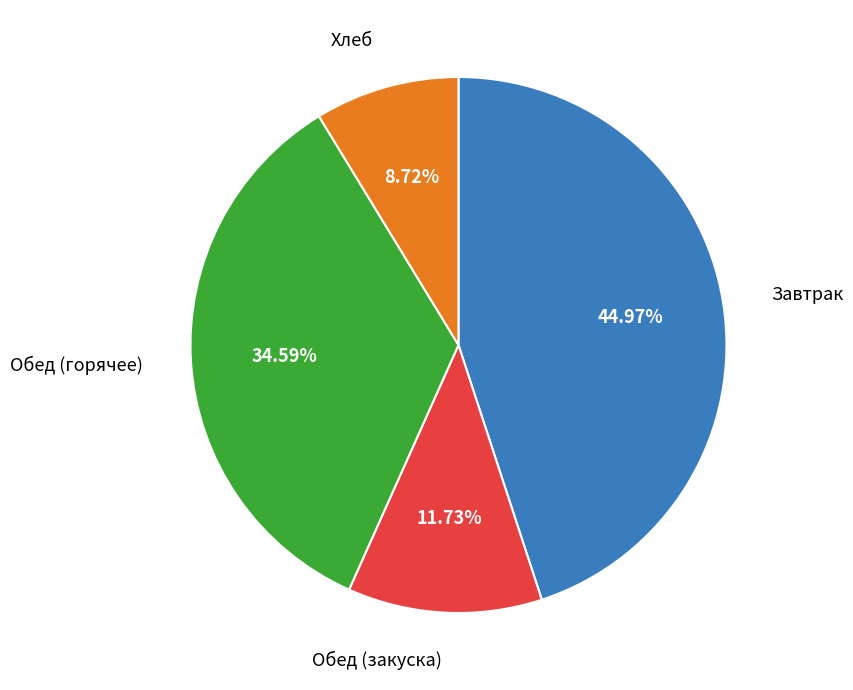

Does any single category account for the majority?

No